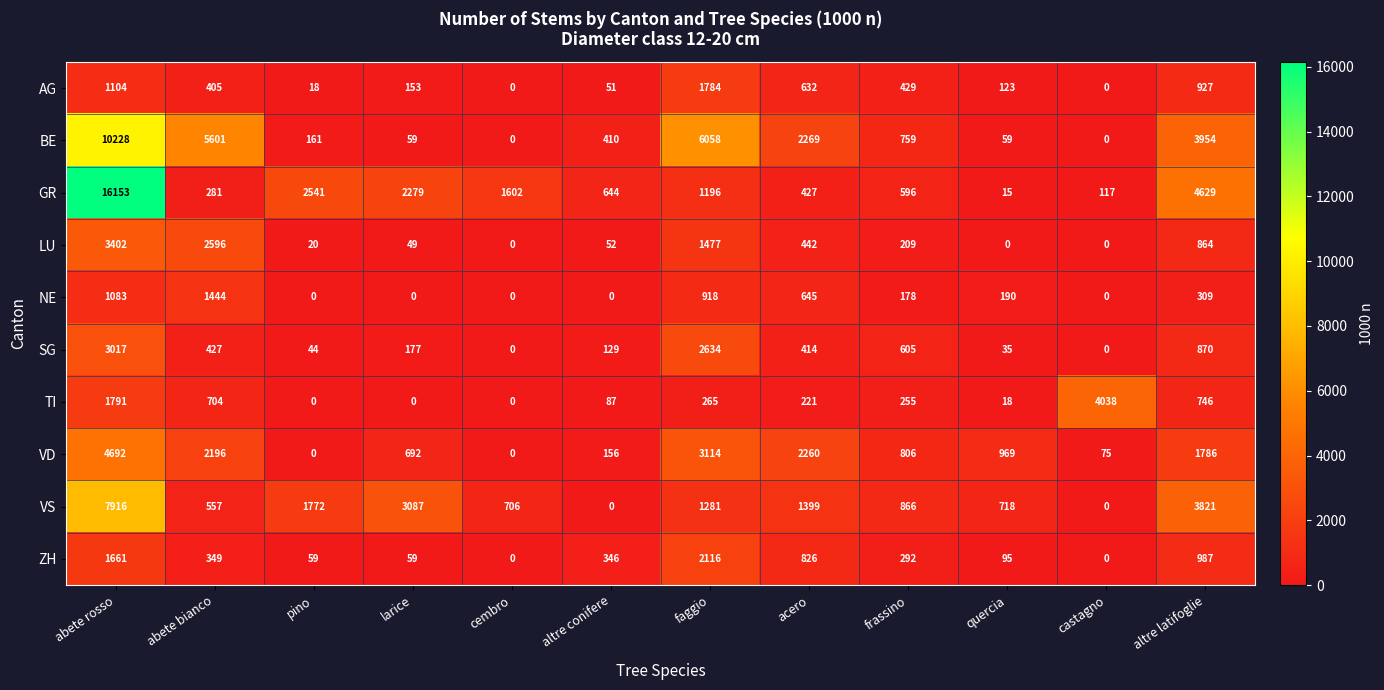

At which label is GR closest to 8084?

altre latifoglie